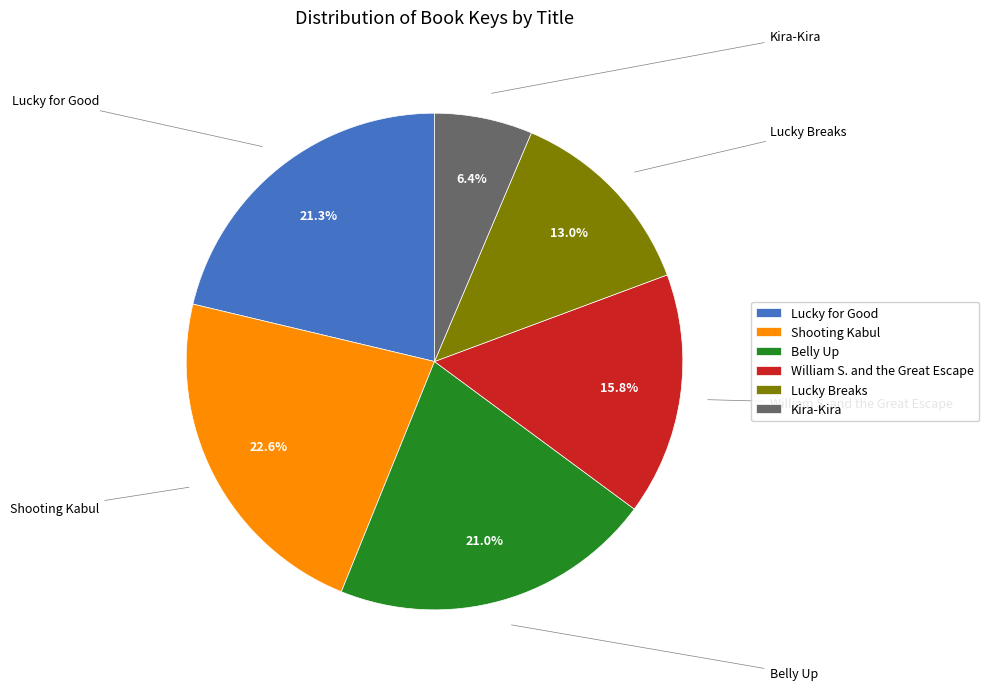

Between Lucky for Good and William S. and the Great Escape, which is larger?

Lucky for Good